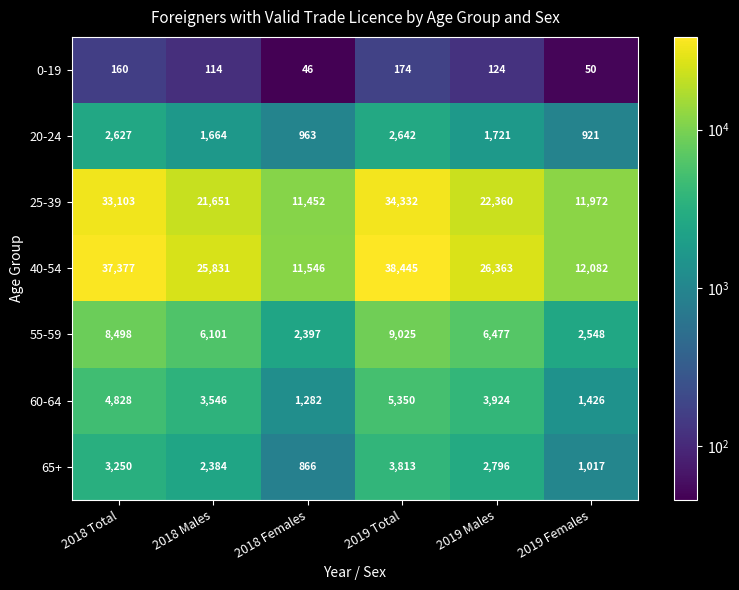

Count the number of data series in this chart.

7